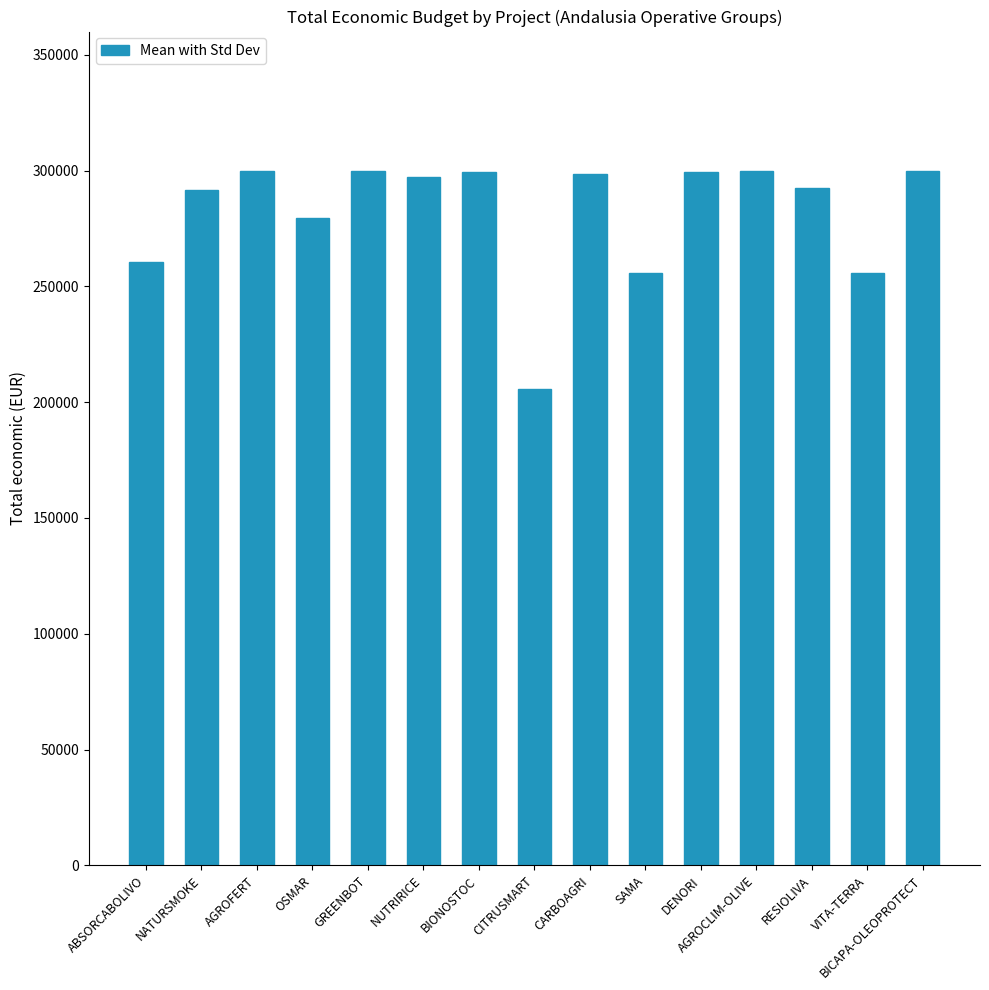

Is it true that the value at ABSORCABOLIVO is 134294?

False